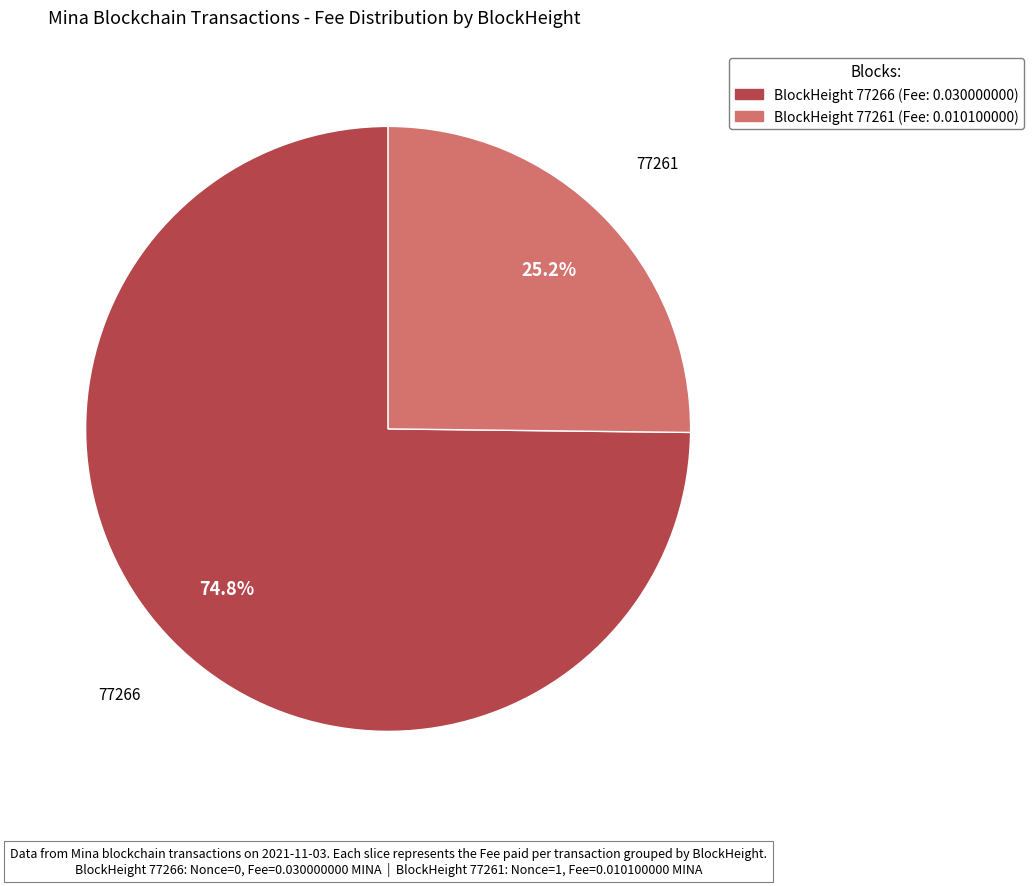

Is there any slice that represents more than half of the pie?

Yes